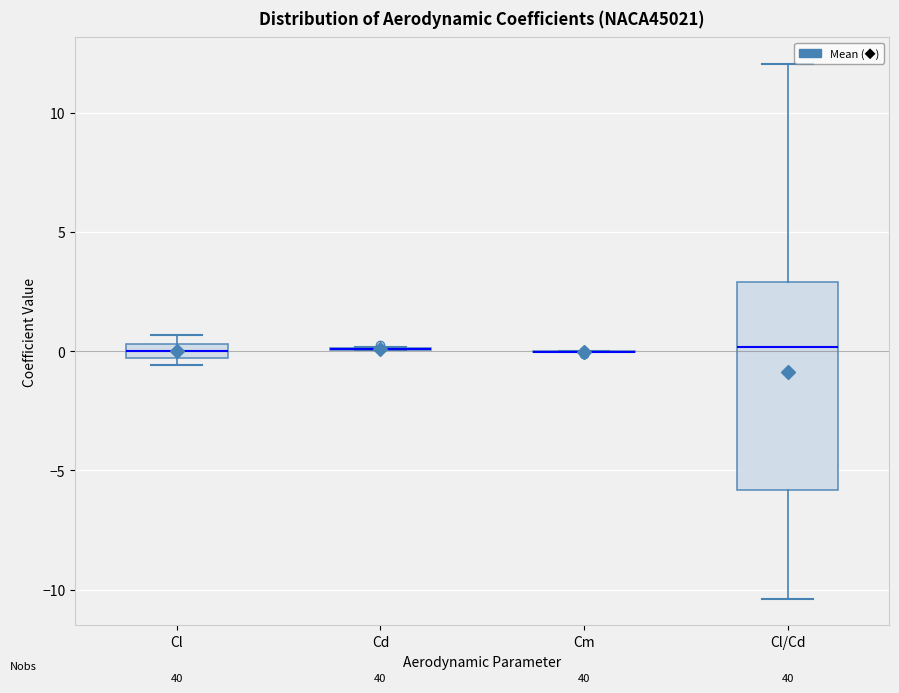

Comparing the boxes themselves (not the whiskers), which one is the tallest?

Cl/Cd